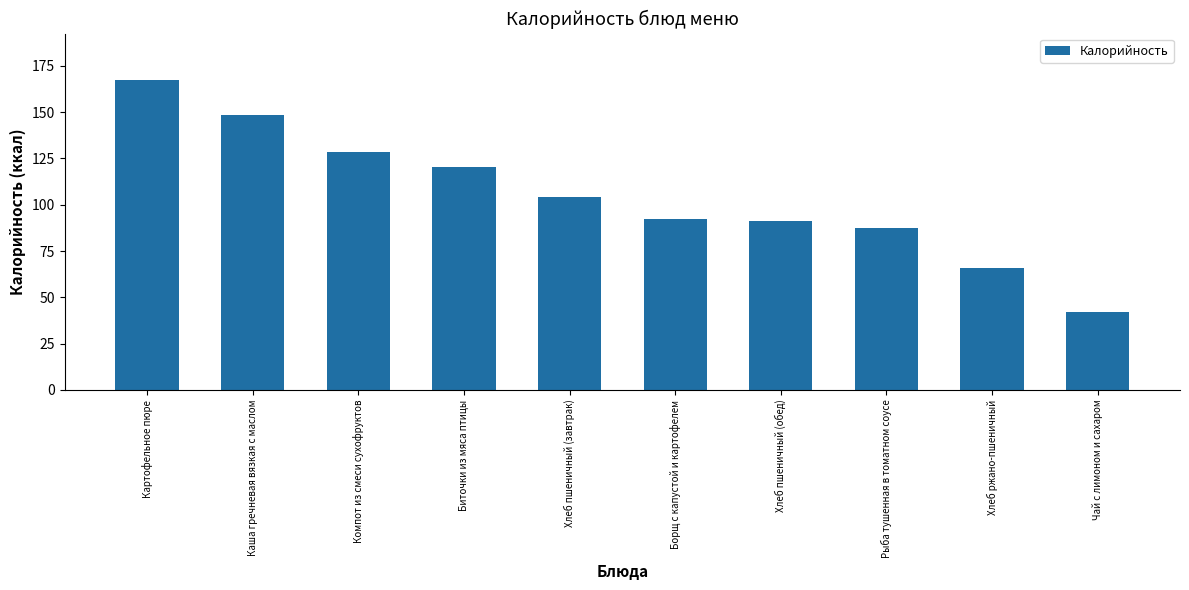

Reading right to left, transcribe all the data shown in this chart.

42.3	66.0	87.5	91.0	92.5	104.0	120.1	128.6	148.6	167.3